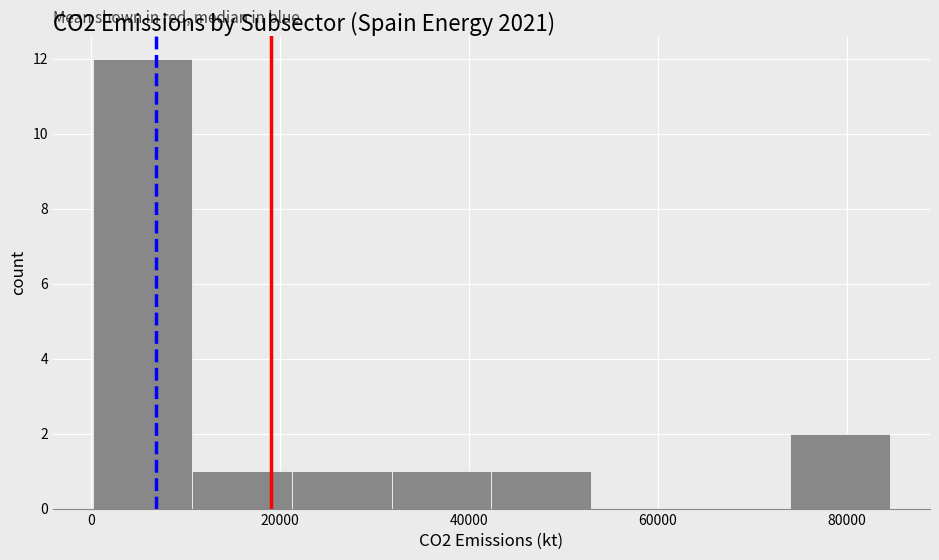

Reading left to right, transcribe this chart: for each bar, give the range it covers on the x-axis and its height. Neither the bar edges nor the heights are printed on the chart, so give them approximately, as read against the axes.

0 to 10000: 12
10000 to 22000: 1
22000 to 32000: 1
32000 to 42000: 1
42000 to 52000: 1
52000 to 64000: 0
64000 to 74000: 0
74000 to 84000: 2